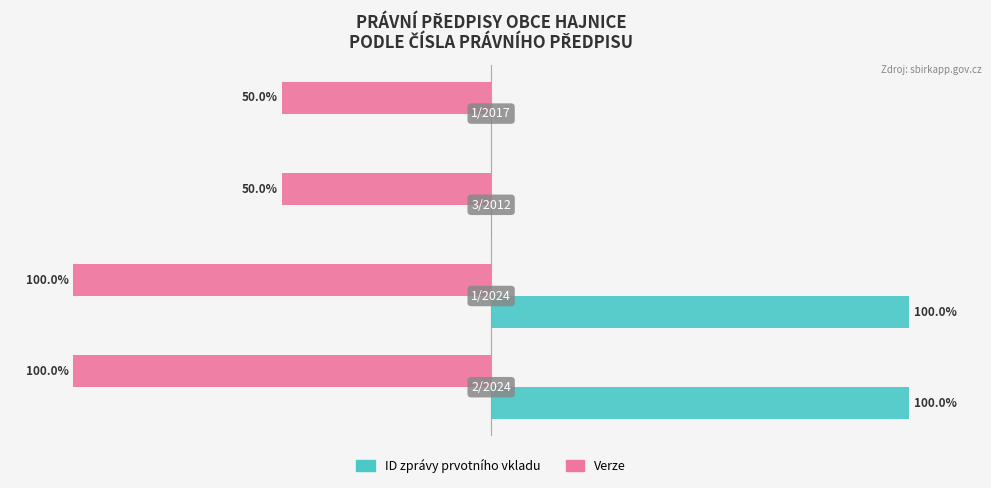

Which series has the largest total across all categories?

ID zprávy prvotního vkladu